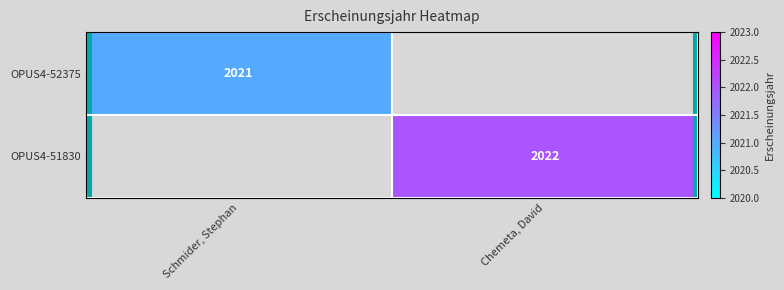

The OPUS4-52375 series shows 1409 at Schmider, Stephan. True or false?

False